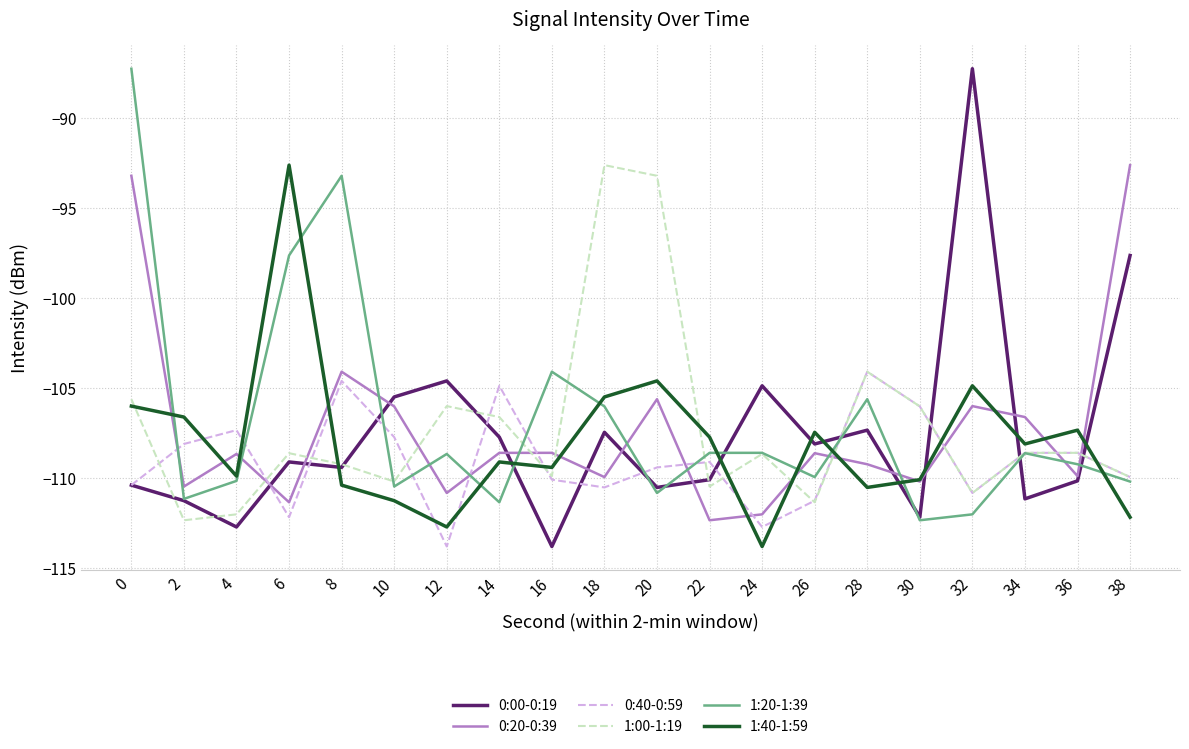

The 1:20-1:39 series shows -162.6 at 20. True or false?

False